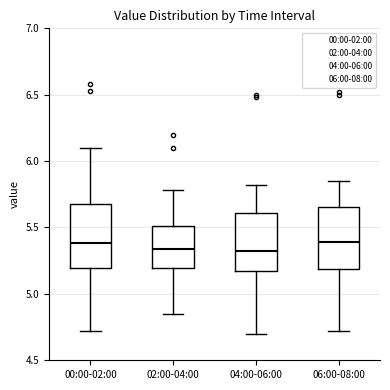

Where does the median line of the box for 02:00-04:00 sit on the y-axis? The values are not printed on the chart, so give them approximately, as read against the axis.

5.35